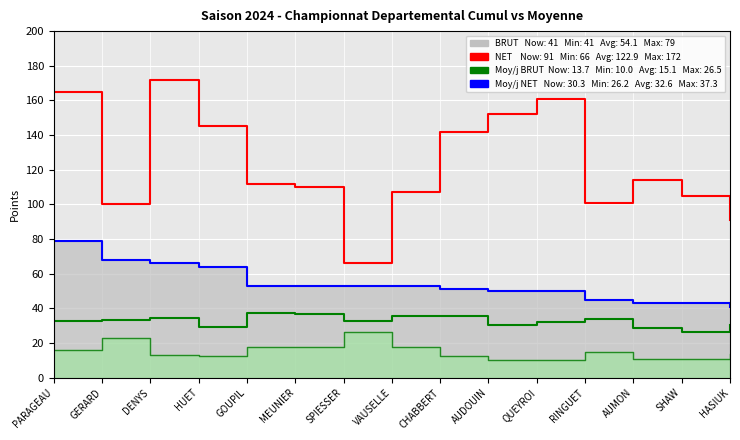

What is the sum of all NET values?

1843.0